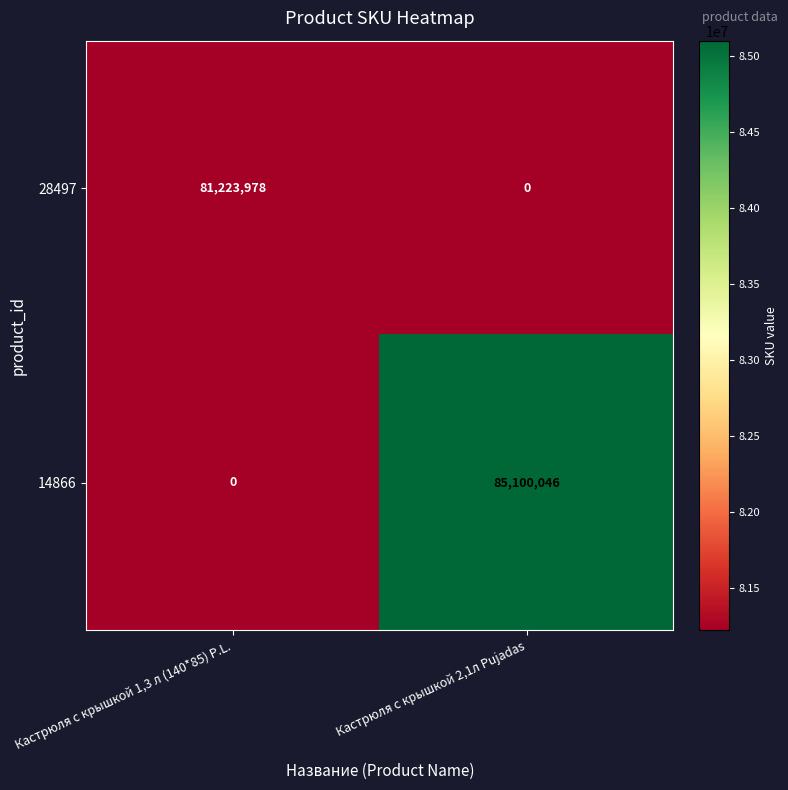

What is the sum of the 28497 values at Кастрюля с крышкой 1,3 л (140*85) P.L. and Кастрюля с крышкой 2,1л Pujadas?

81223978